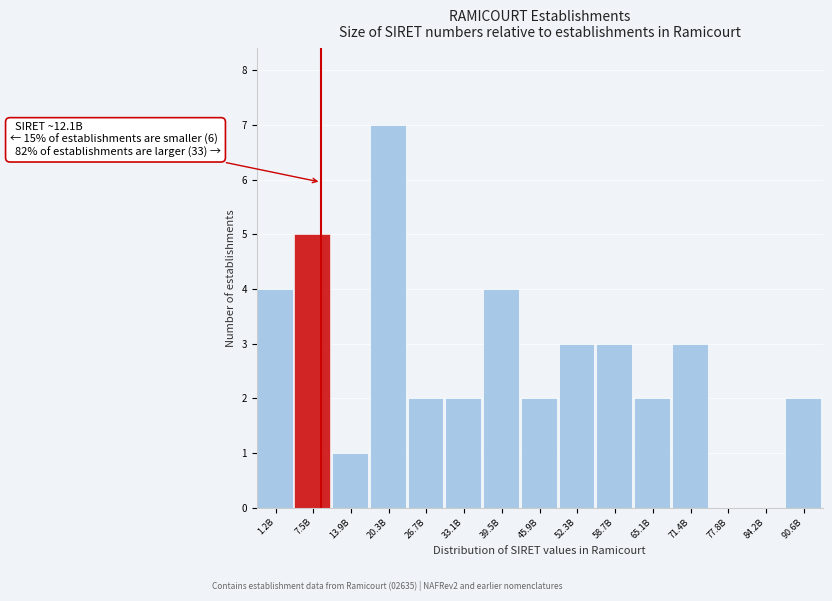

Reading left to right, what are all the values shown in this chart?

1.2B=4	7.5B=5	13.9B=1	20.3B=7	26.7B=2	33.1B=2	39.5B=4	45.9B=2	52.3B=3	58.7B=3	65.1B=2	71.4B=3	77.8B=0	84.2B=0	90.6B=2